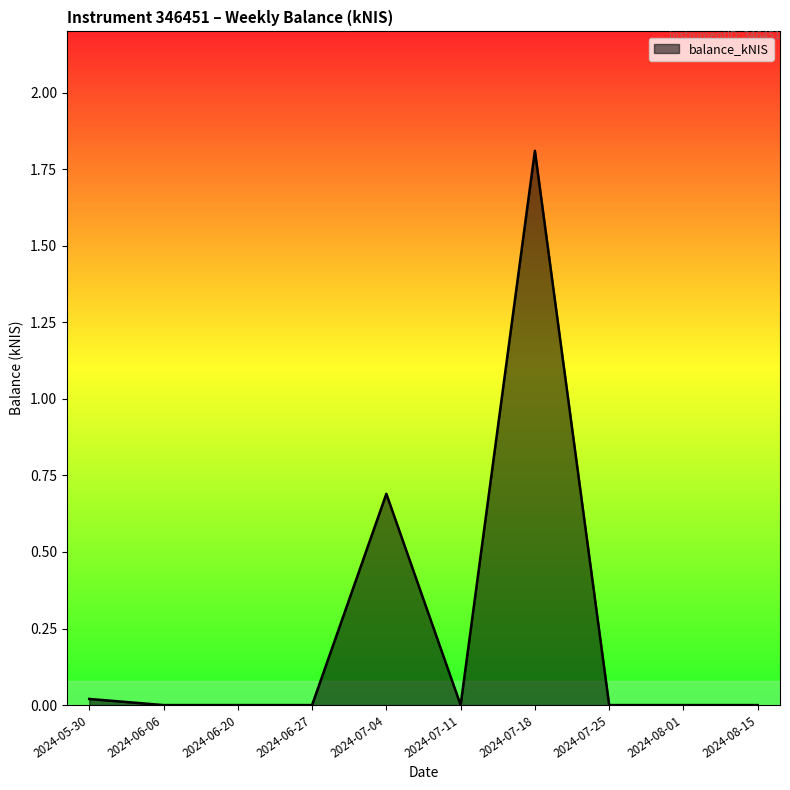

What is the difference between the values at 2024-08-01 and 2024-07-18?

1.8